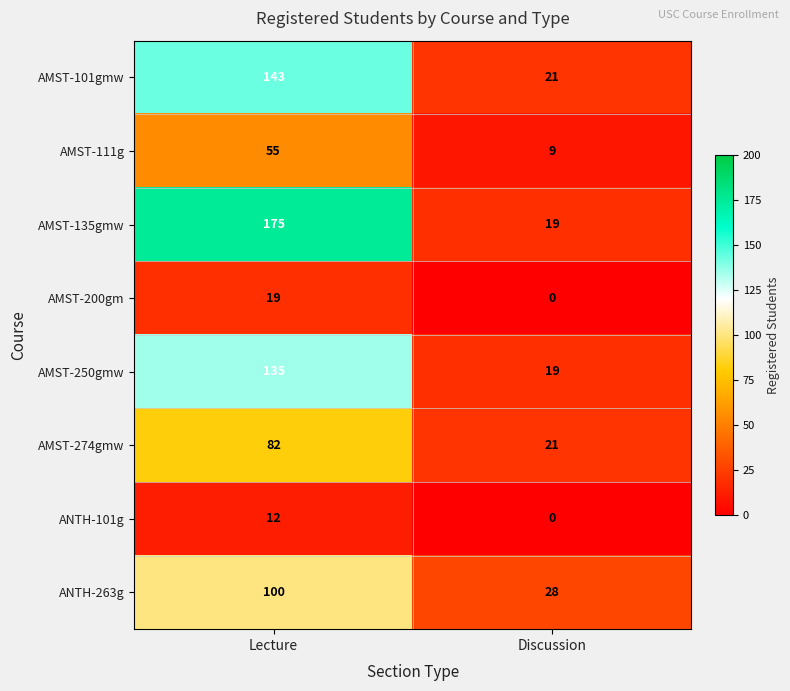

Reading left to right, transcribe all the data shown in this chart.

AMST-101gmw: 143	21
AMST-111g: 55	9
AMST-135gmw: 175	19
AMST-200gm: 19	0
AMST-250gmw: 135	19
AMST-274gmw: 82	21
ANTH-101g: 12	0
ANTH-263g: 100	28